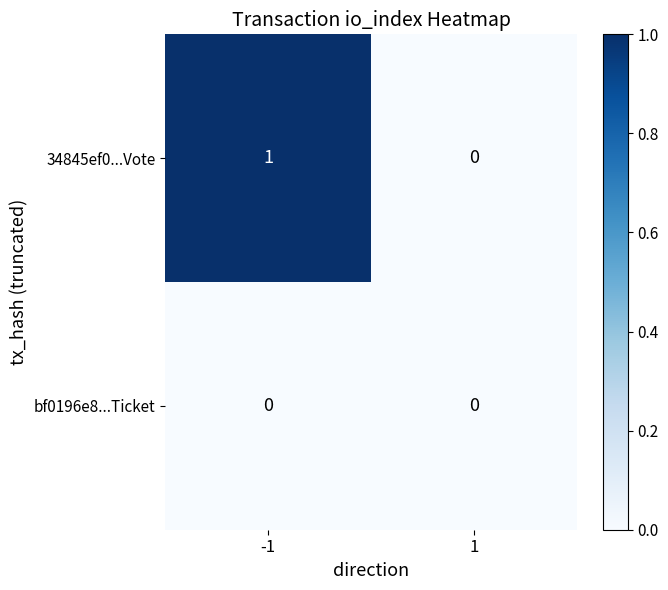

Between -1 and 1, which series saw the biggest shift?

34845ef0...Vote